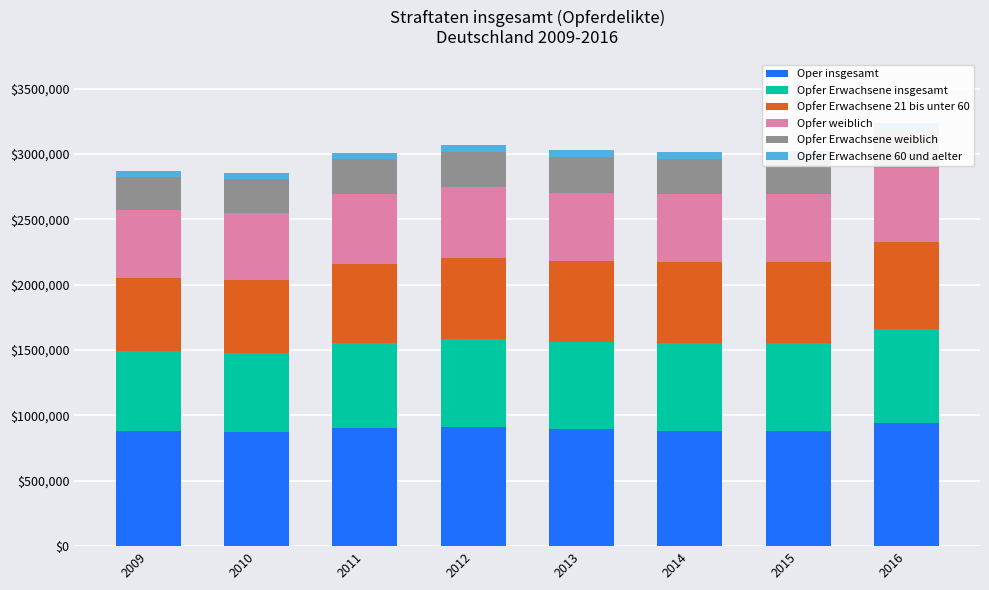

What is the value of the Opfer Erwachsene 21 bis unter 60 bar at the 2nd from the left?

559708